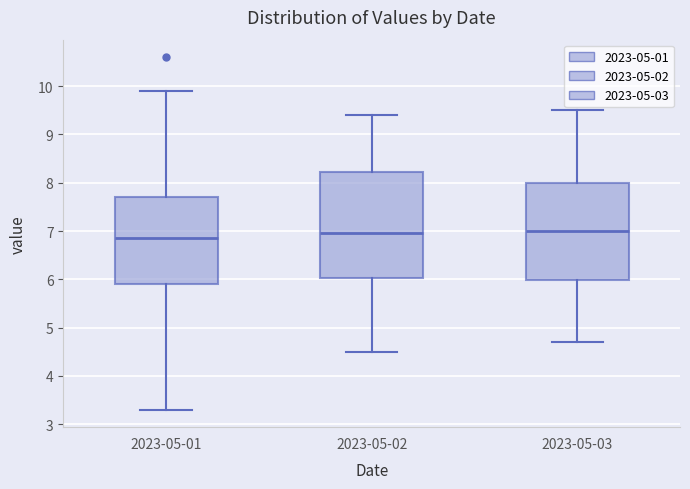

Reading left to right, read every box against the y-axis: the position of its median line, the range the box covers, and the ends of its whiskers. The values are not printed on the chart, so give them approximately, as read against the axis.

2023-05-01: median 6.9, box 5.9 to 7.7, whiskers 3.3 to 9.9
2023-05-02: median 7.0, box 6.0 to 8.2, whiskers 4.5 to 9.4
2023-05-03: median 7.0, box 6.0 to 8.0, whiskers 4.7 to 9.5